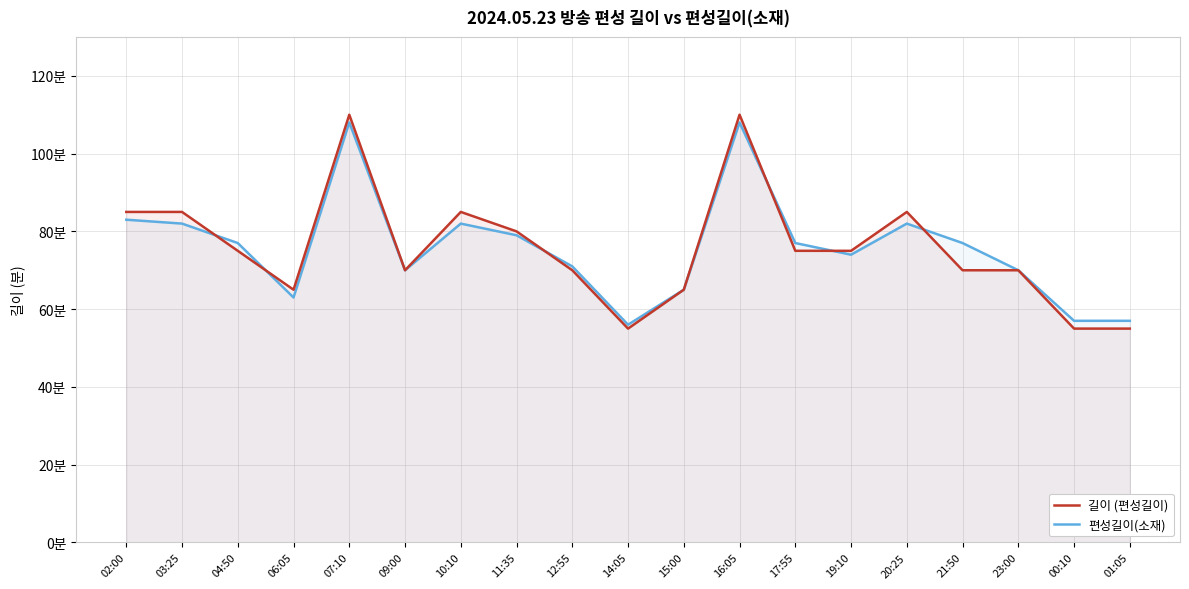

What is the value of the 길이 (편성길이) point at the 19th from the left?

55